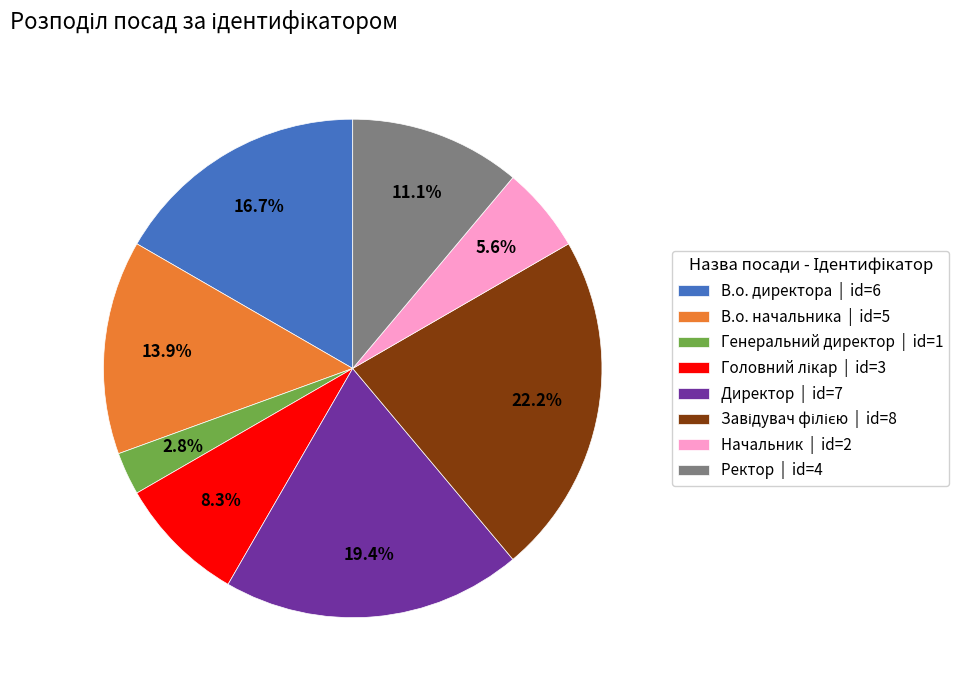

Between Начальник | id=2 and В.о. начальника | id=5, which is larger?

В.о. начальника | id=5